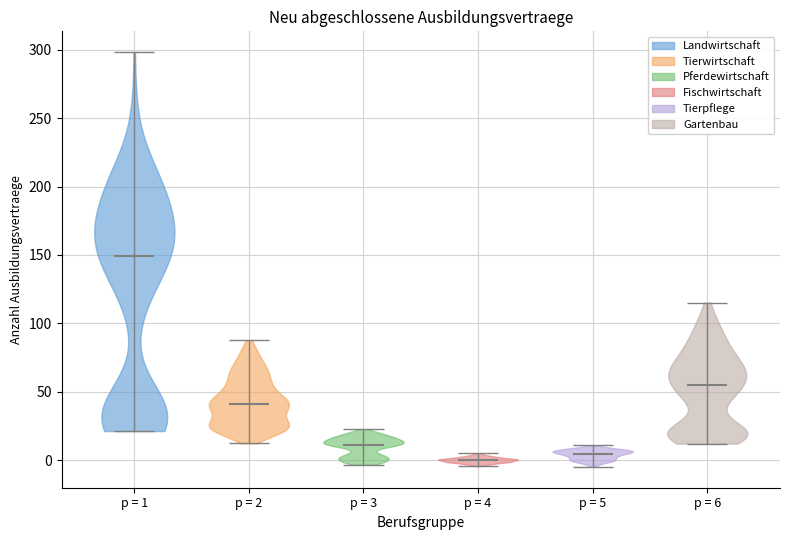

Reading left to right, read every violin against the y-axis: where its median line is, and the lowest and highest points it reaches. The values are not printed on the chart, so give them approximately, as read against the axis.

p = 1: median line 150, lowest point 20, highest point 300
p = 2: median line 40, lowest point 10, highest point 90
p = 3: median line 10, lowest point -5, highest point 25
p = 4: median line 0, lowest point -5, highest point 5
p = 5: median line 5, lowest point -5, highest point 10
p = 6: median line 55, lowest point 10, highest point 115